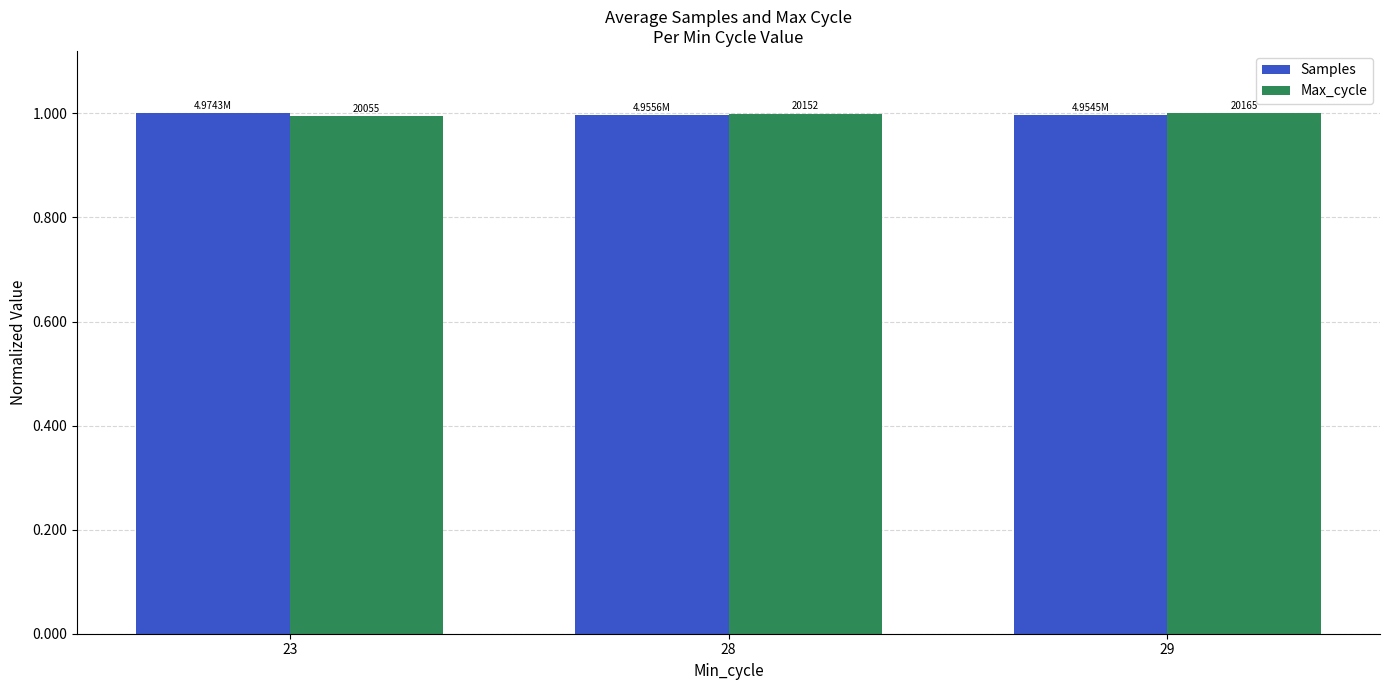

Reading left to right, extract all data points from this chart.

Samples: 1.0	1.0	1.0
Max_cycle: 1.0	1.0	1.0